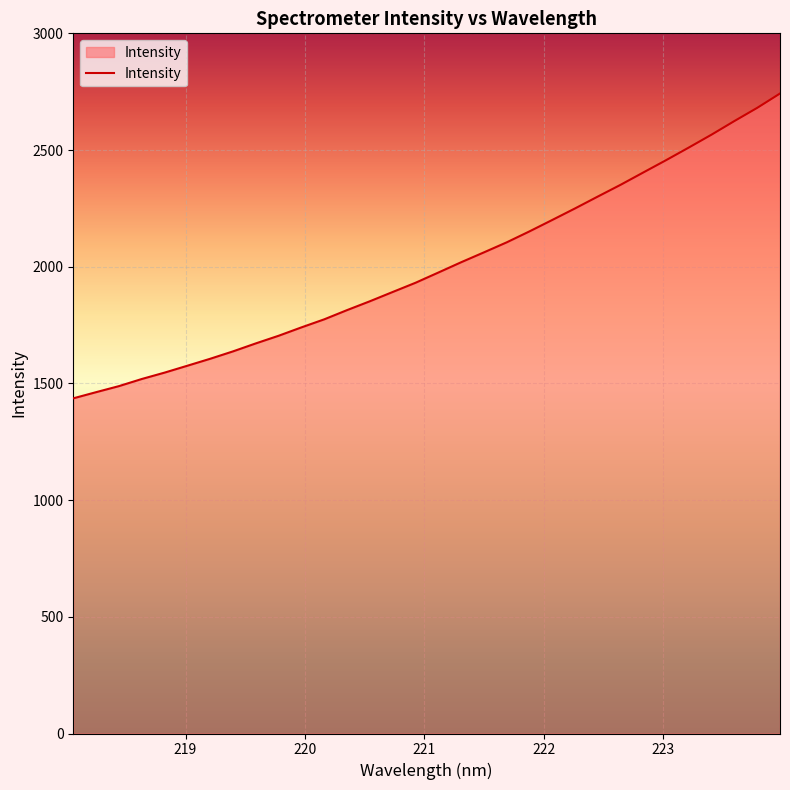

What is the maximum value shown in the chart?

2742.2